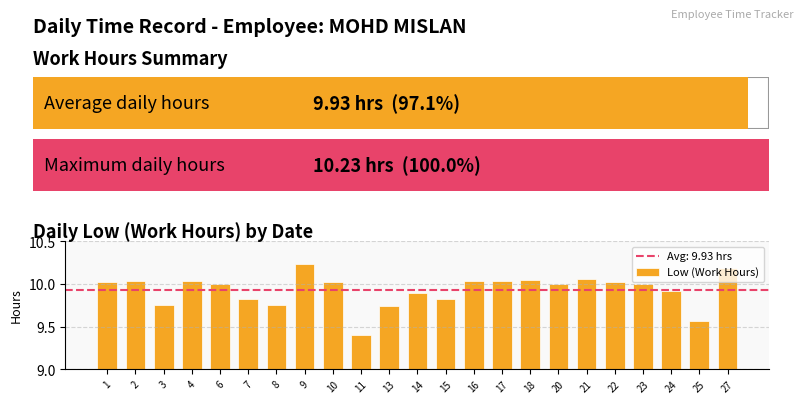

Approximately how many times larger is the value at 22 compared to 13?

1.0